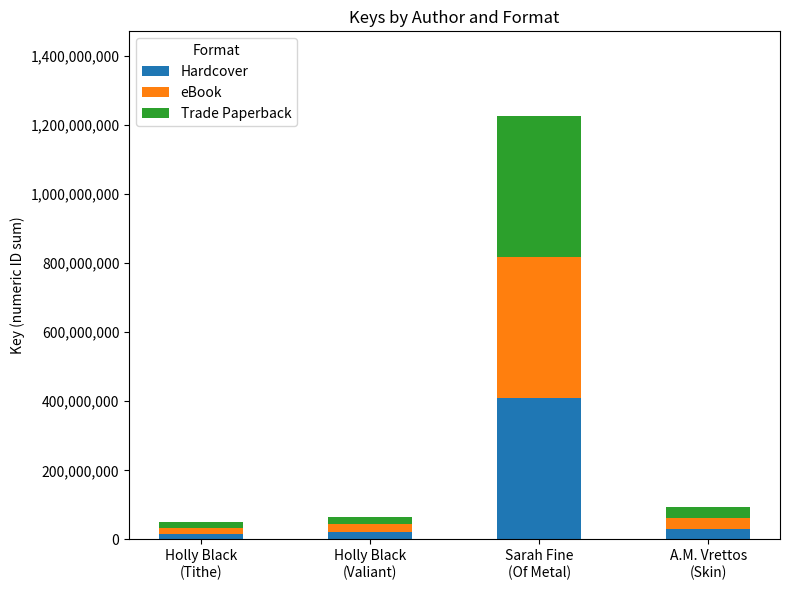

What is the difference between the maximum and minimum values in the Hardcover series?

391463498